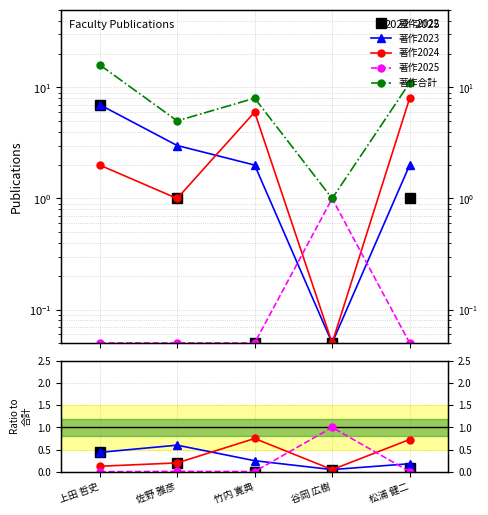

Reading left to right, list all the values displayed in this chart.

著作2022: 上田 哲史=0.4	佐野 雅彦=0.2	竹内 寛典=0.0	谷岡 広樹=0.1	松浦 健二=0.1
著作2023: 上田 哲史=0.4	佐野 雅彦=0.6	竹内 寛典=0.2	谷岡 広樹=0.1	松浦 健二=0.2
著作2024: 上田 哲史=0.1	佐野 雅彦=0.2	竹内 寛典=0.8	谷岡 広樹=0.1	松浦 健二=0.7
著作2025: 上田 哲史=0.0	佐野 雅彦=0.0	竹内 寛典=0.0	谷岡 広樹=1.0	松浦 健二=0.0
著作合計: 上田 哲史=16.0	佐野 雅彦=5.0	竹内 寛典=8.0	谷岡 広樹=1.0	松浦 健二=11.0